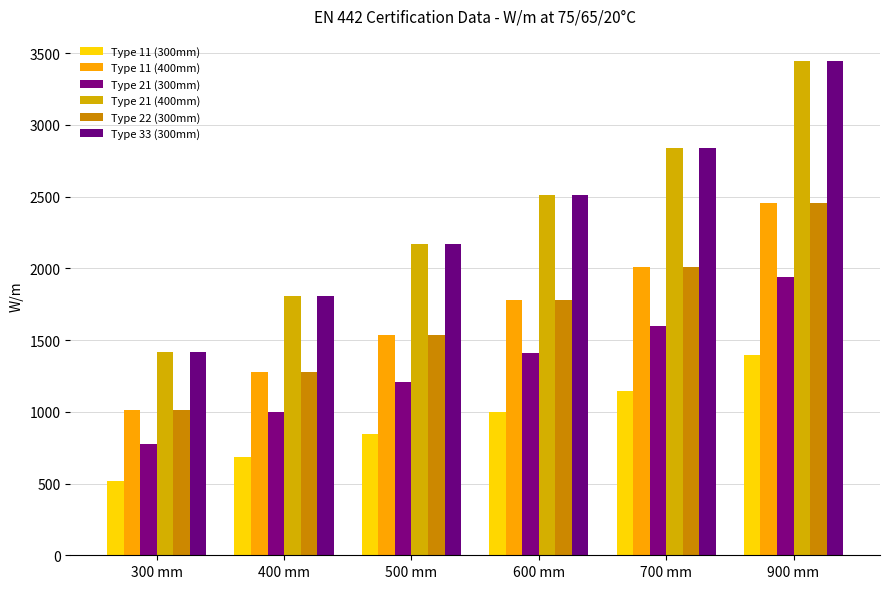

Which category has the highest value in the Type 33 (300mm) series?

900 mm